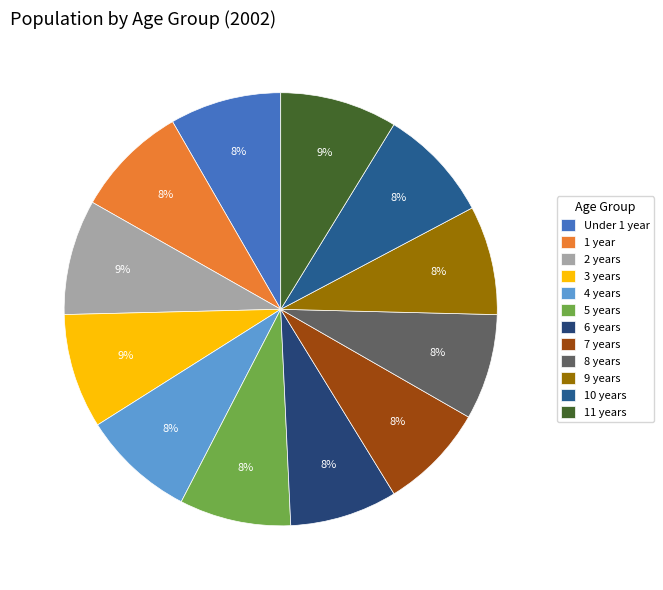

Is the sum of 2 years and 1 year greater than half?

No